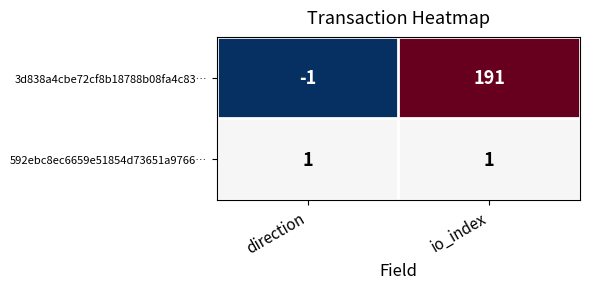

List the series in order of their peak value, highest first.

3d838a4cbe72cf8b18788b08fa4c83…, 592ebc8ec6659e51854d73651a9766…